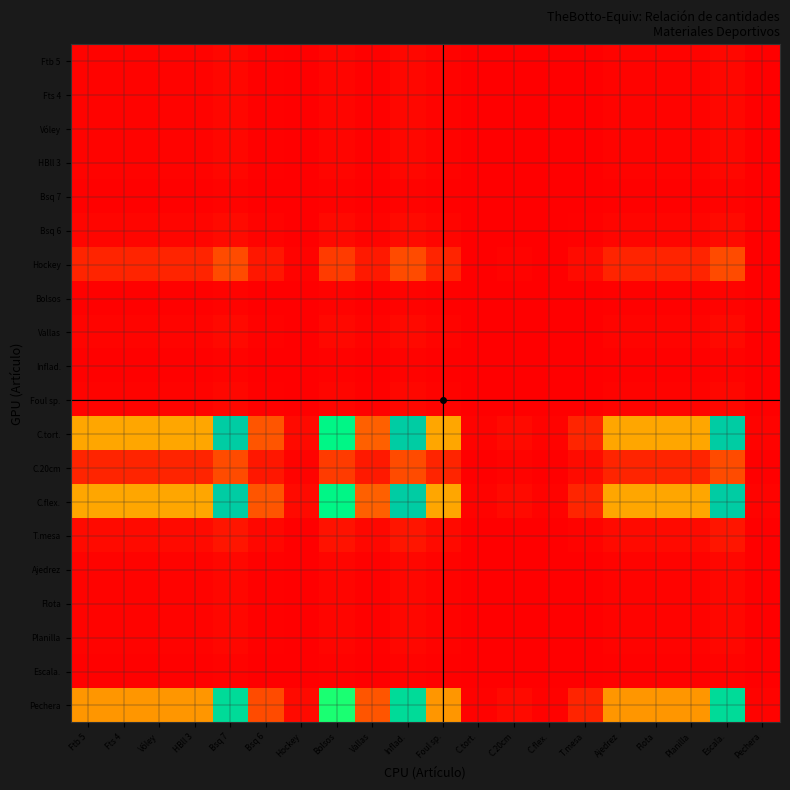

Rank the series by their maximum value, from highest to lowest.

C.tort., C.flex., Pechera, Hockey, C.20cm, T.mesa, Bsq 6, Vallas, Ftb 5, Fts 4, Vóley, HBll 3, Foul sp., Ajedrez, Flota, Planilla, Bolsos, Bsq 7, Inflad., Escala.